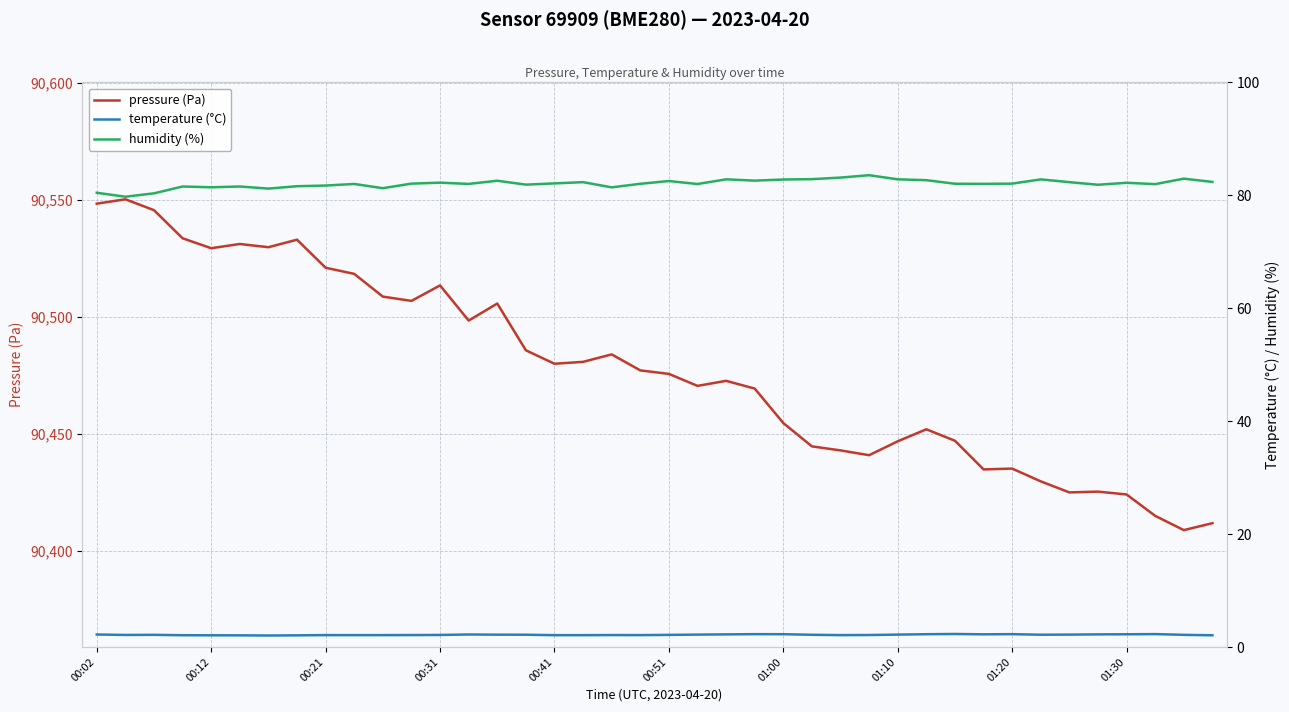

What are all the series names shown in the legend?

pressure (Pa), temperature (°C), humidity (%)